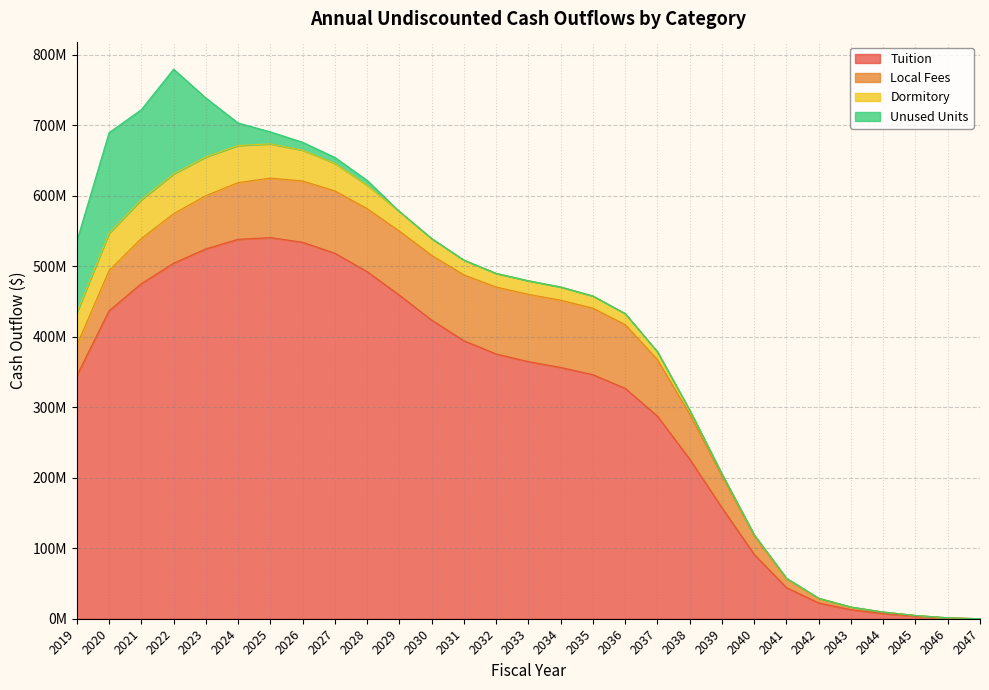

Between which two adjacent categories do Dormitory and Local Fees first intersect?

2019 and 2020